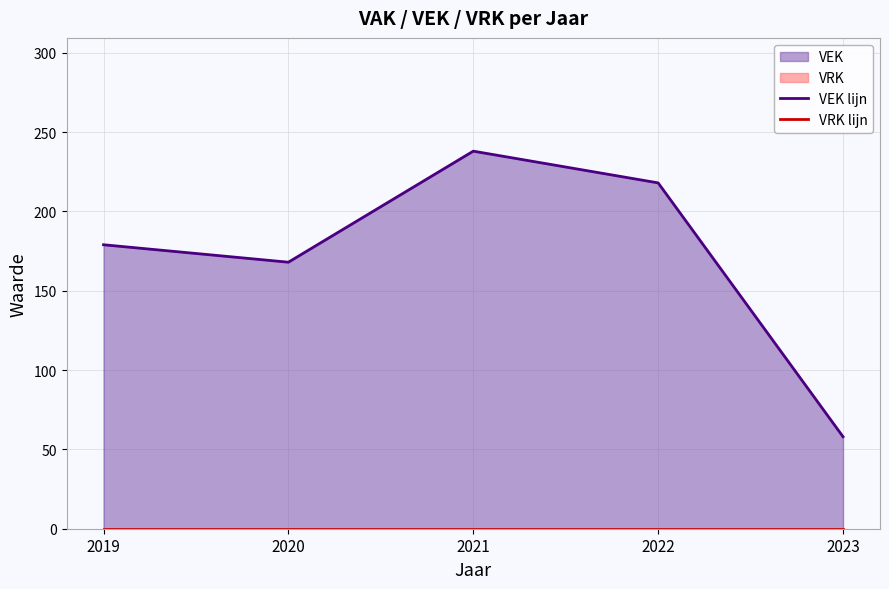

What is the spread (max minus min) of values at 2020?

168